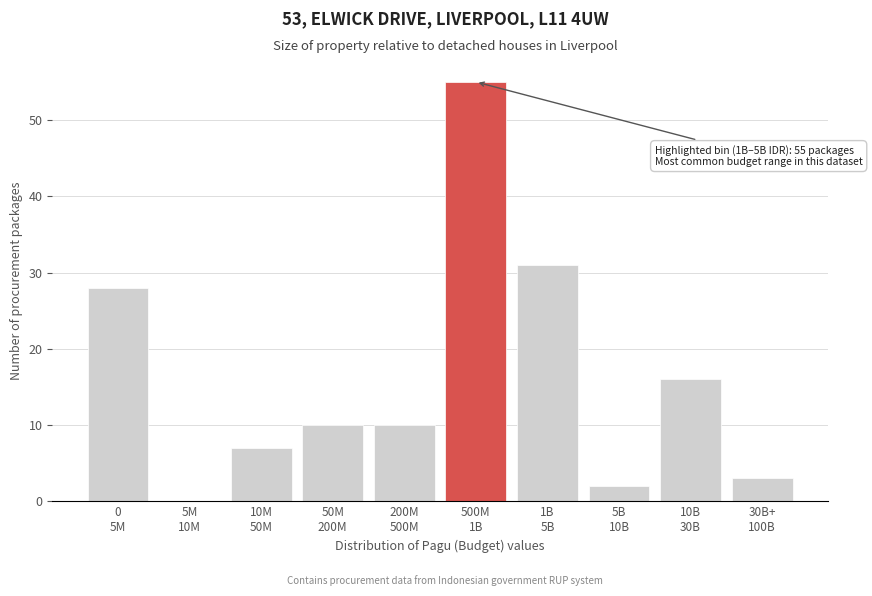

What is the maximum value shown in the chart?

55